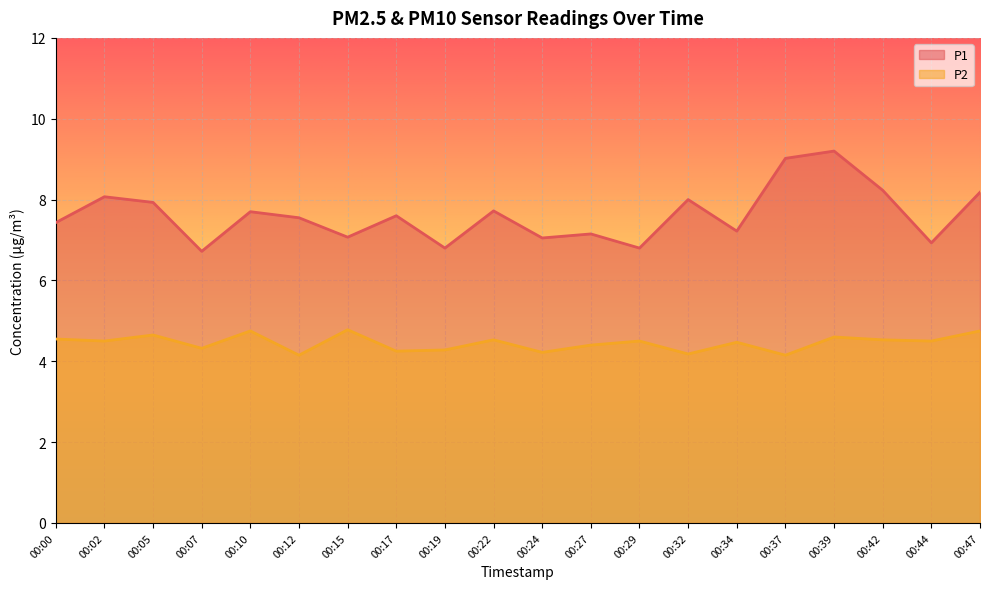

What is the value of the P2 point at the 7th from the left?

4.8